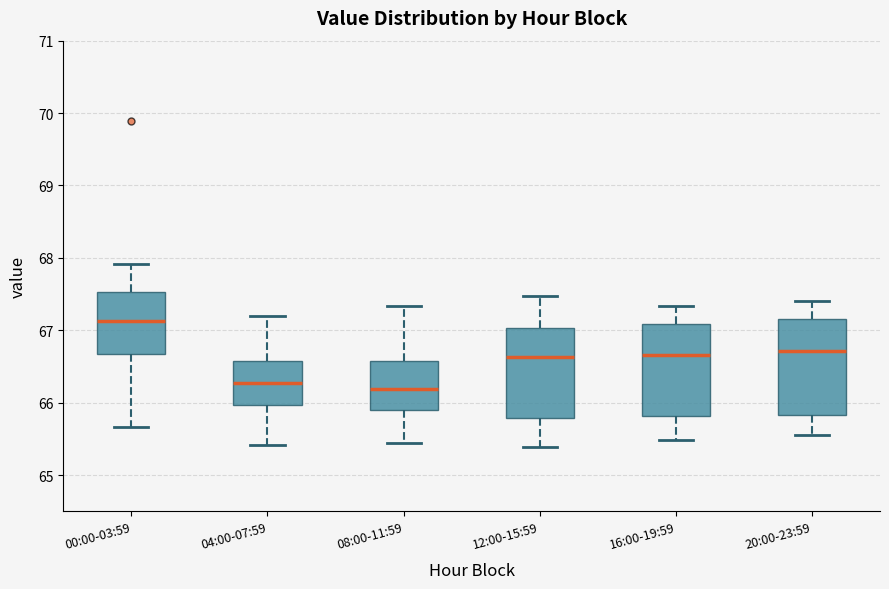

Reading left to right, transcribe this box plot: for each box, give where its median line is, the range the box spans, and where its two whiskers end, as read against the y-axis. The values are not printed on the chart, so give them approximately, as read against the axis.

00:00-03:59: median 67.1, box 66.7 to 67.5, whiskers 65.7 to 67.9
04:00-07:59: median 66.3, box 66.0 to 66.6, whiskers 65.4 to 67.2
08:00-11:59: median 66.2, box 65.9 to 66.6, whiskers 65.4 to 67.3
12:00-15:59: median 66.6, box 65.8 to 67.0, whiskers 65.4 to 67.5
16:00-19:59: median 66.7, box 65.8 to 67.1, whiskers 65.5 to 67.3
20:00-23:59: median 66.7, box 65.8 to 67.2, whiskers 65.6 to 67.4